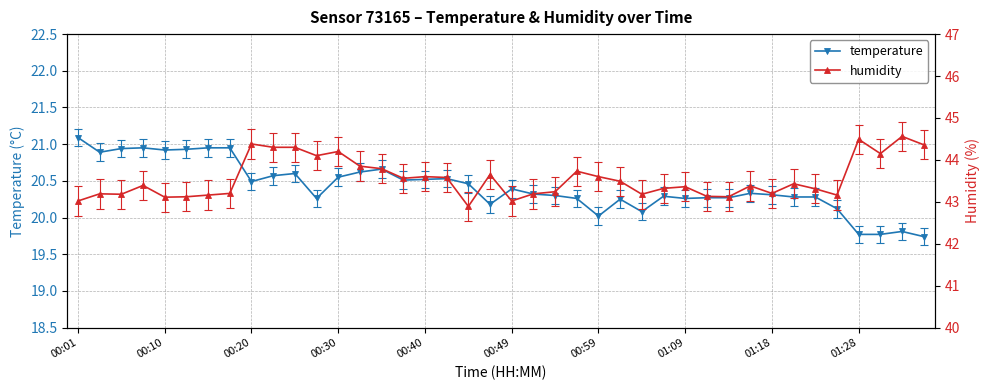

The value of temperature at 27 is 20.3. True or false?

True